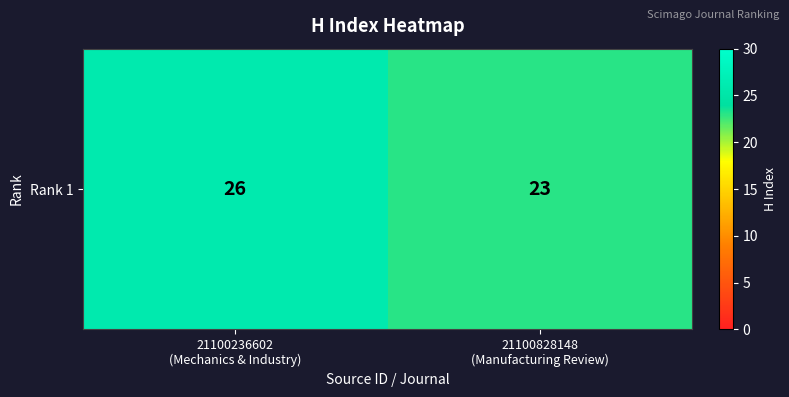

Approximately how many times larger is the value at 21100828148
(Manufacturing Review) compared to 21100236602
(Mechanics & Industry)?

0.9